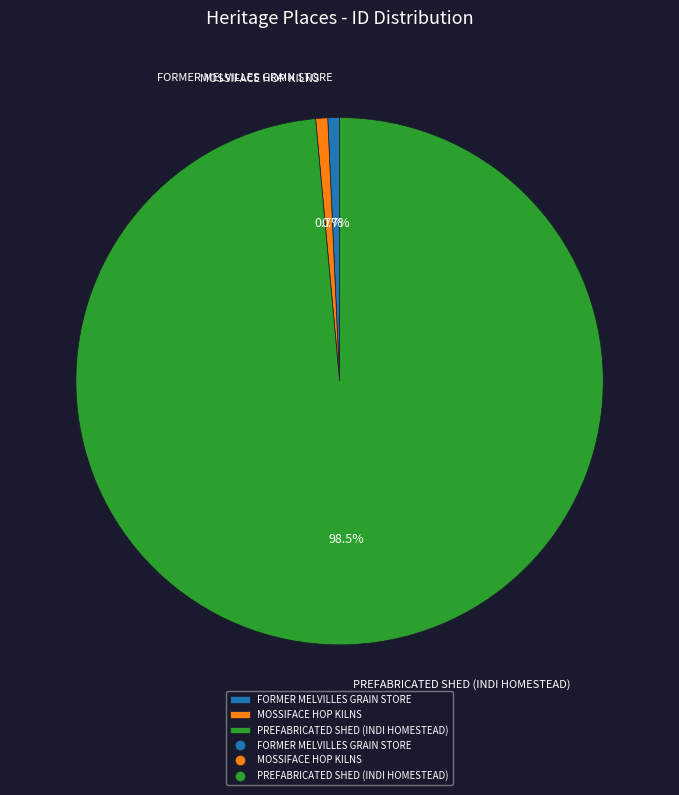

What is the majority slice?

PREFABRICATED SHED (INDI HOMESTEAD)